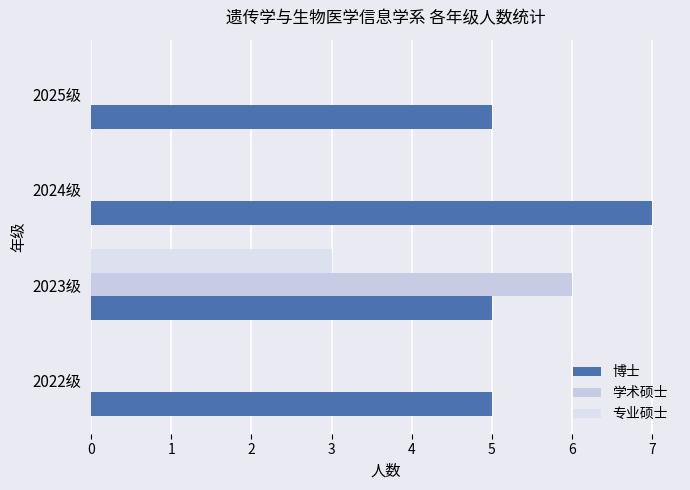

How many categories are shown in the chart?

4